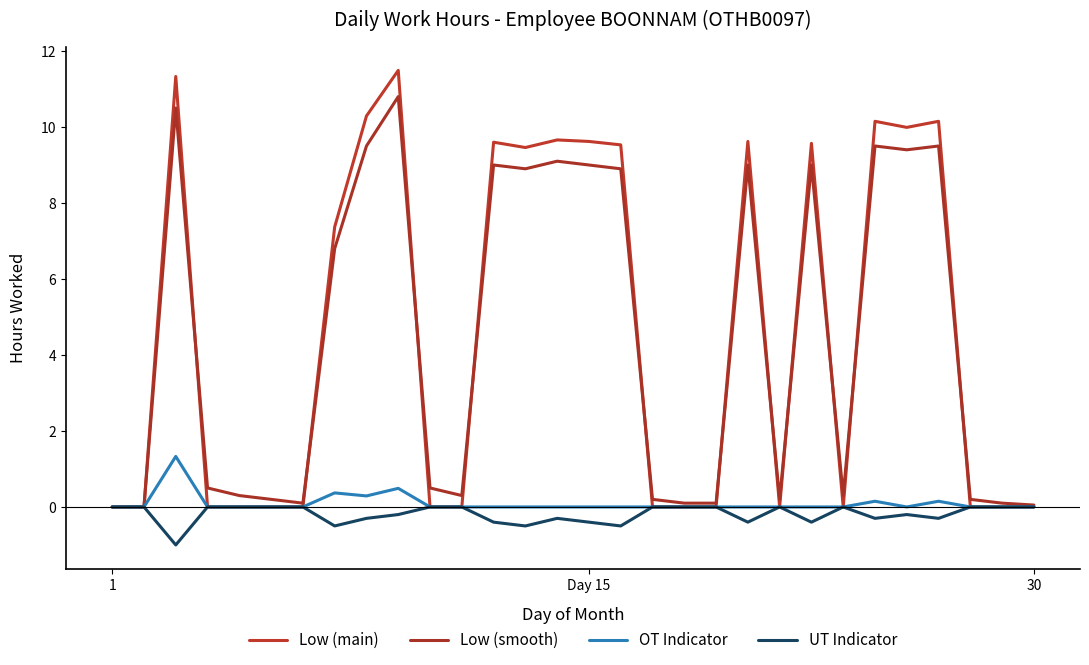

Which series has the largest range (max minus min)?

Low (main)